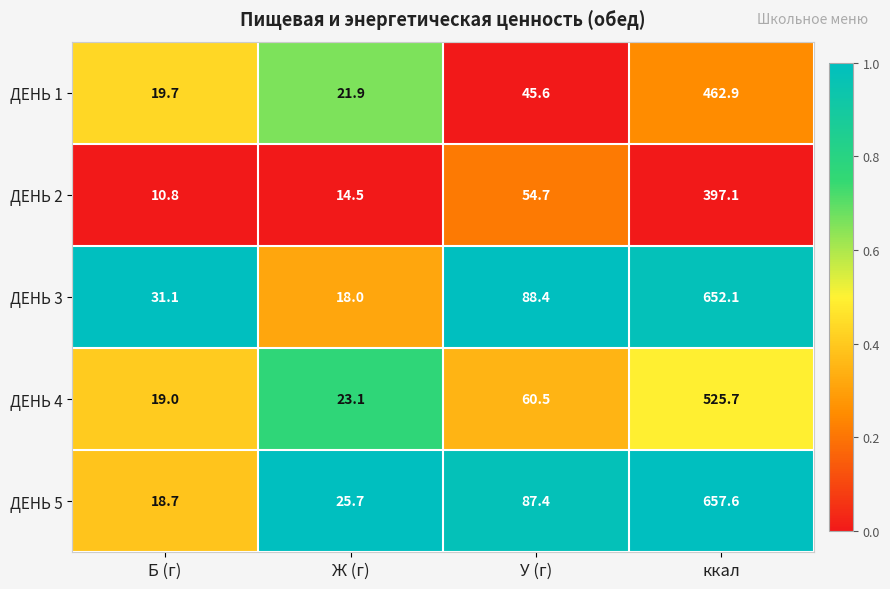

What is the total value across all series at Б (г)?

99.3